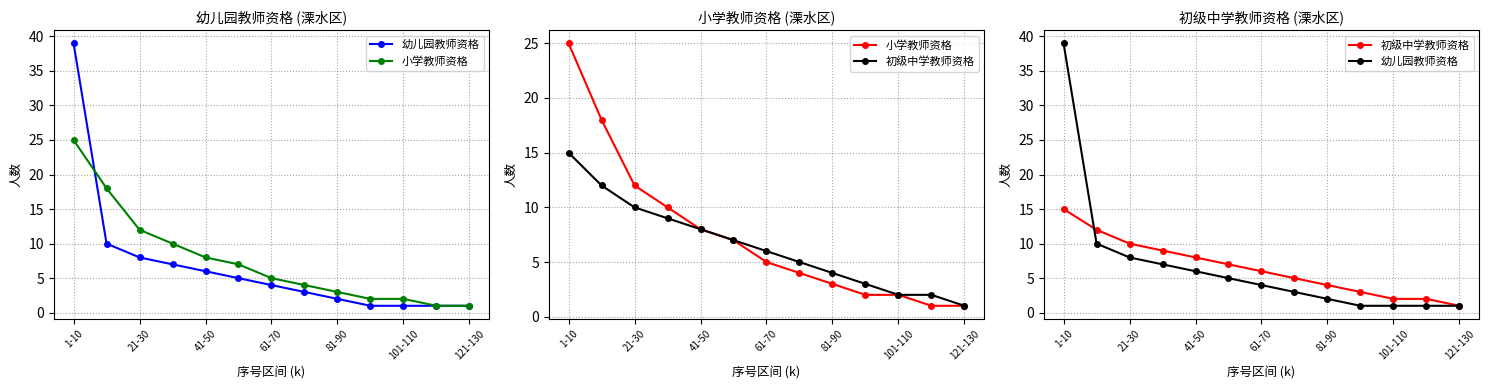

Rank the series at 121-130 from lowest to highest value.

幼儿园教师资格, 小学教师资格, 初级中学教师资格